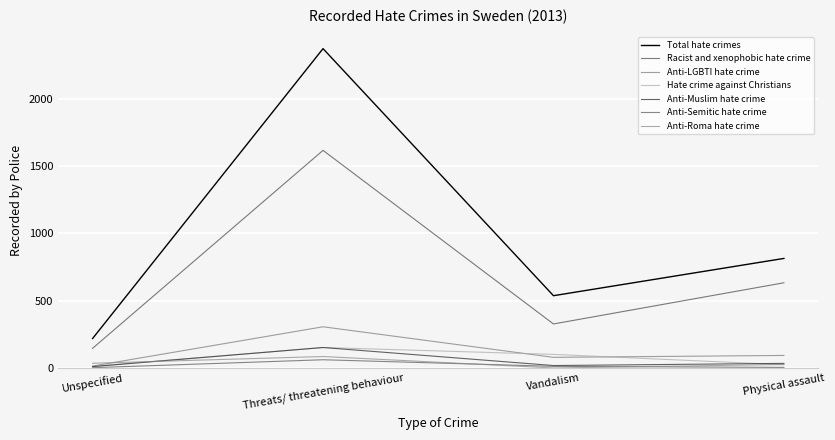

What is the label of the 2nd point from the right?

Vandalism